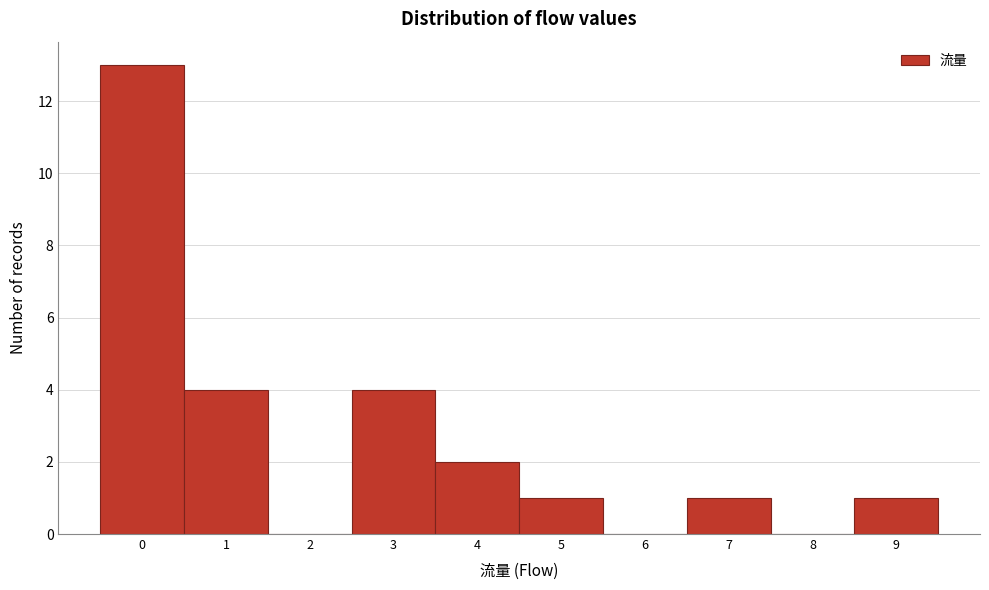

Reading left to right, list every bar in this chart as the range it spans on the x-axis followed by its height. The values are not printed on the chart, so give them approximately, as read against the axis.

-0.5 to 0.5: 13
0.5 to 1.5: 4
1.5 to 2.5: 0
2.5 to 3.5: 4
3.5 to 4.5: 2
4.5 to 5.5: 1
5.5 to 6.5: 0
6.5 to 7.5: 1
7.5 to 8.5: 0
8.5 to 9.5: 1